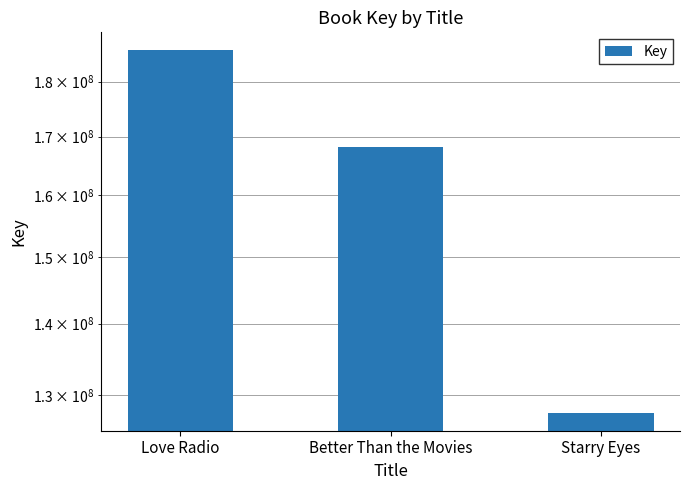

What is the change in value from Love Radio to Better Than the Movies?

-17651160